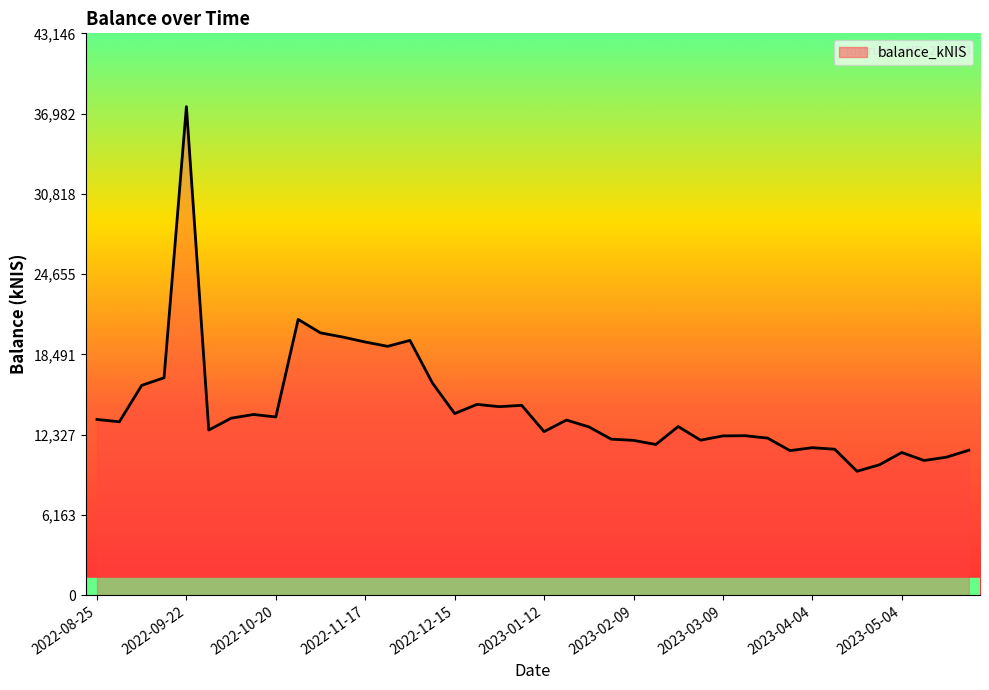

What is the minimum value shown in the chart?

9521.7